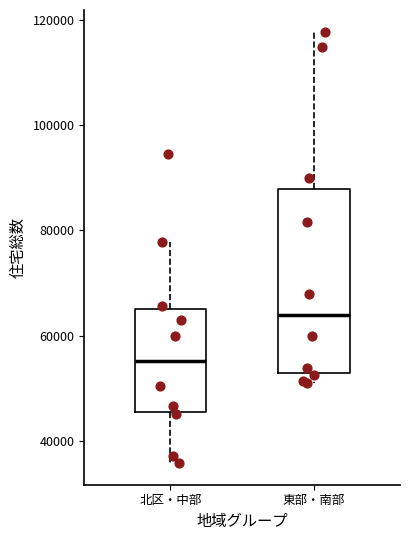

Which box has the highest median line?

東部・南部